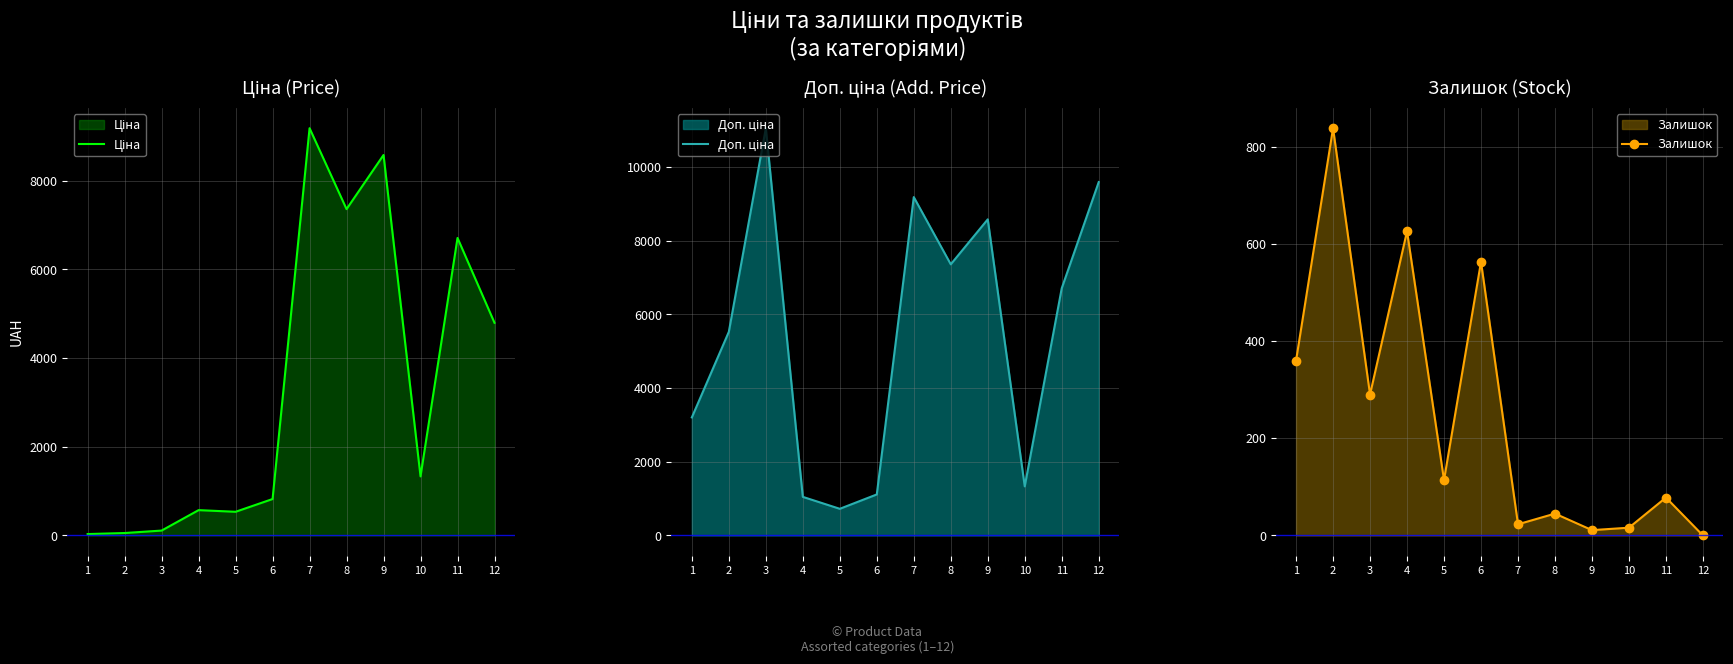

At which category does Ціна reach its first local valley?

5